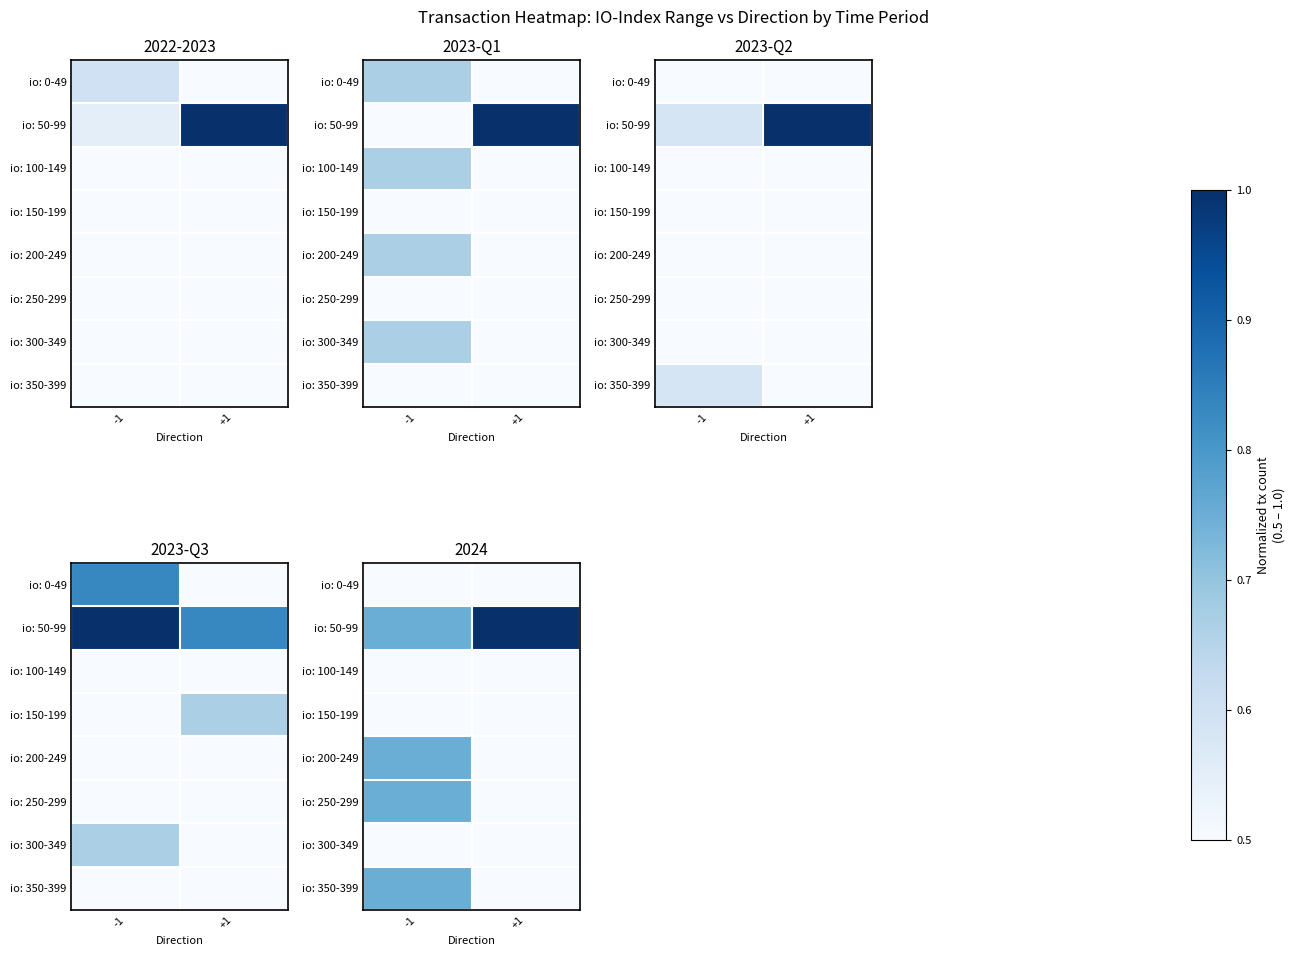

Which series has the largest total across all categories?

io: 50-99